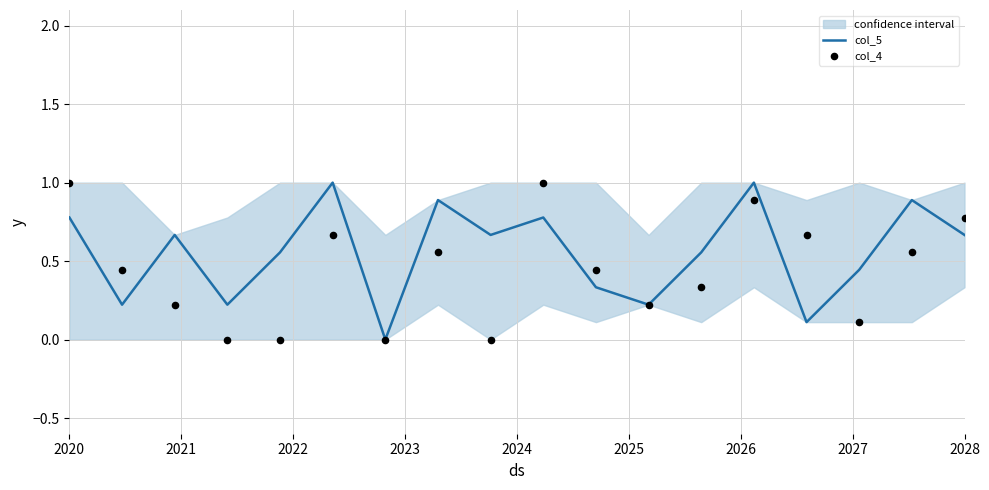

Which series contains the highest Y value?

col_5